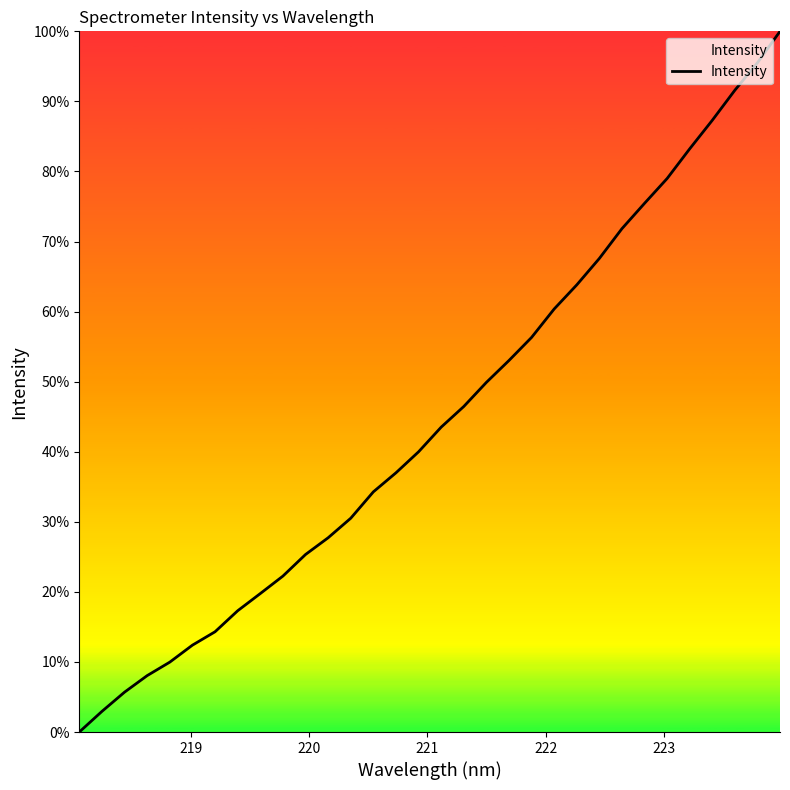

What is the difference between the maximum and minimum values?

100.0